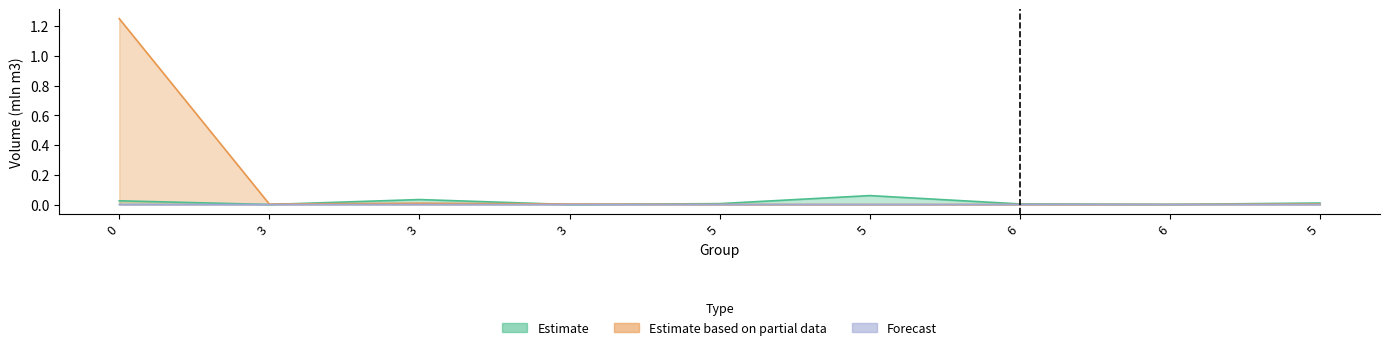

True or false: Forecast and Estimate intersect in this chart.

False